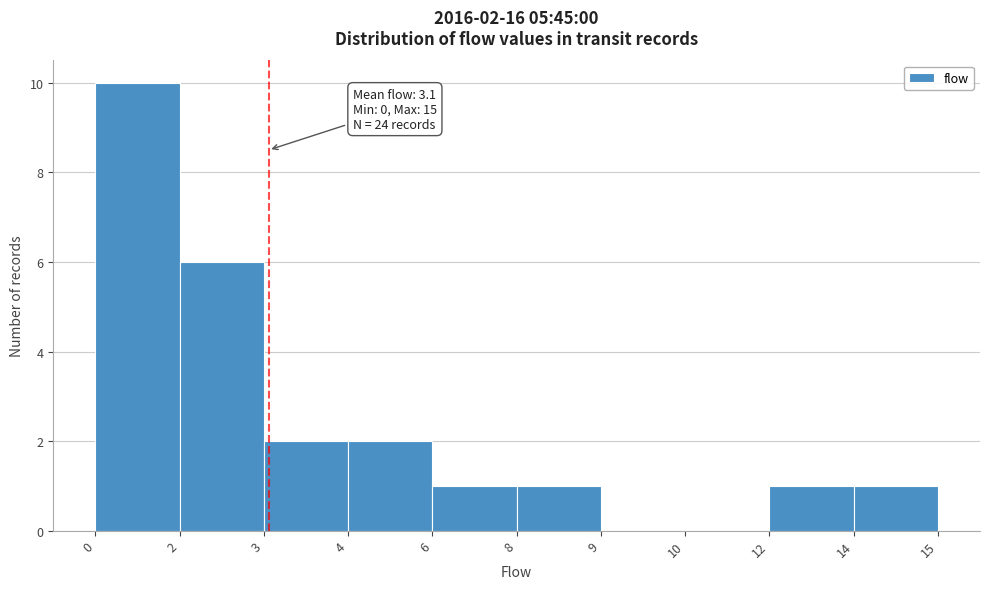

Reading left to right, what are all the values shown in this chart?

0=10	2=6	3=2	4=2	6=1	8=1	9=0	10=0	12=1	14=1